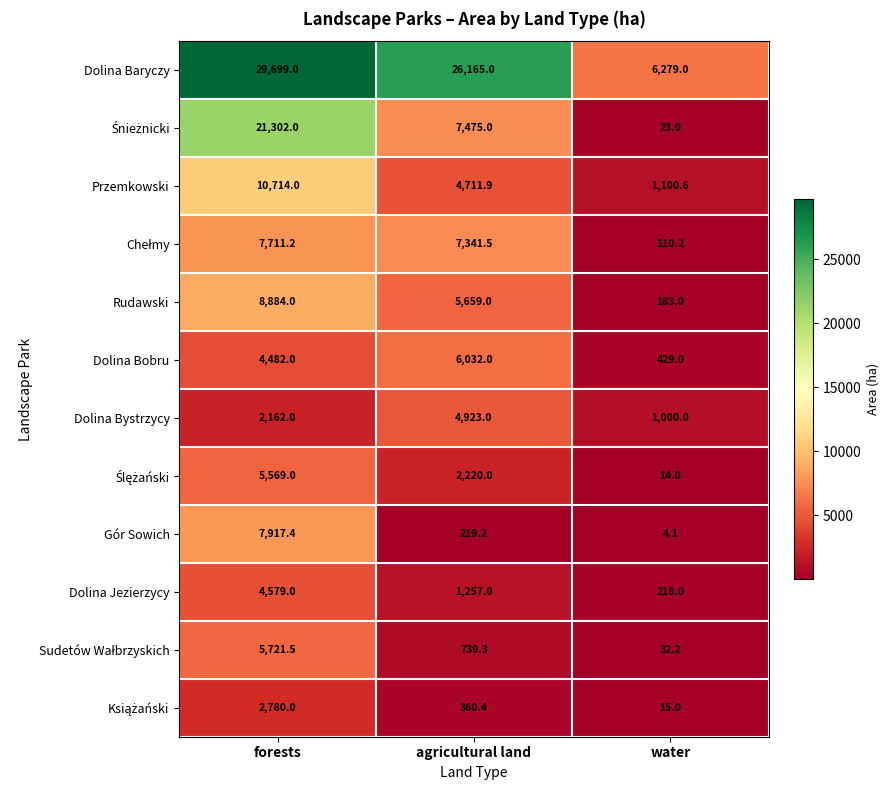

The Rudawski series shows 122.0 at water. True or false?

False